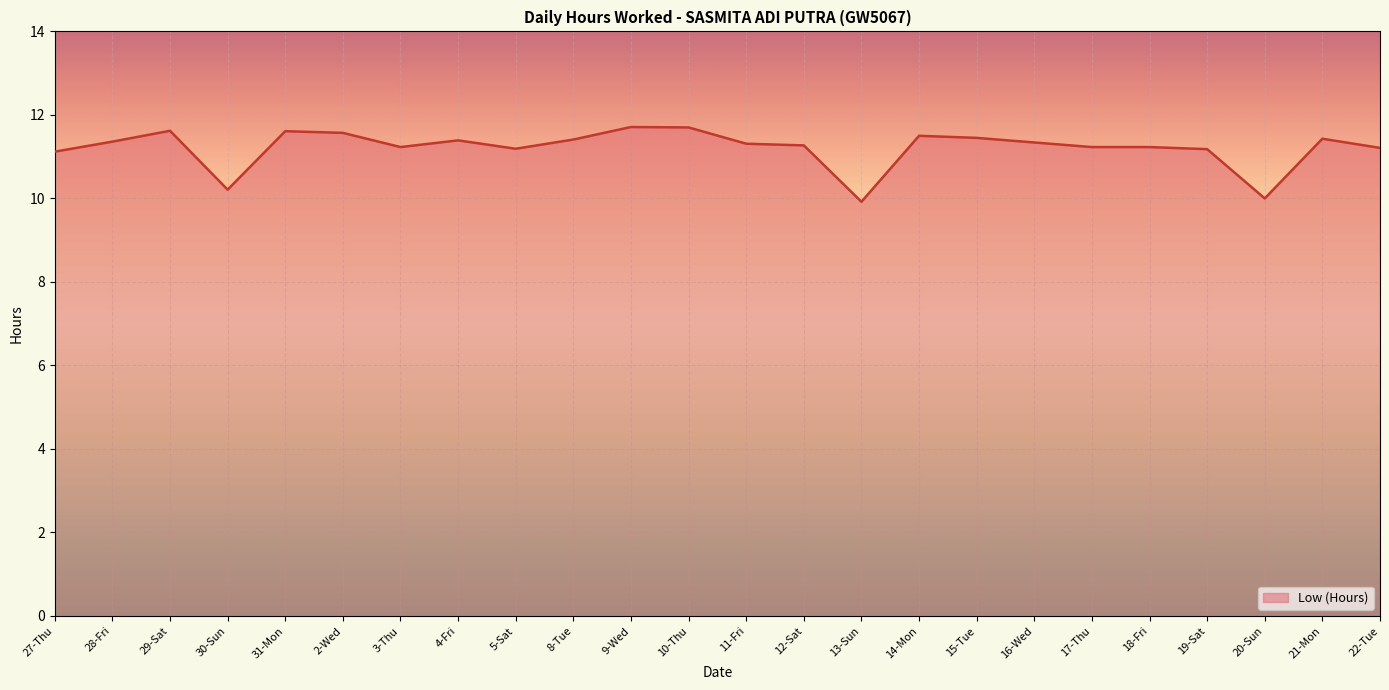

What is the maximum value shown in the chart?

11.7